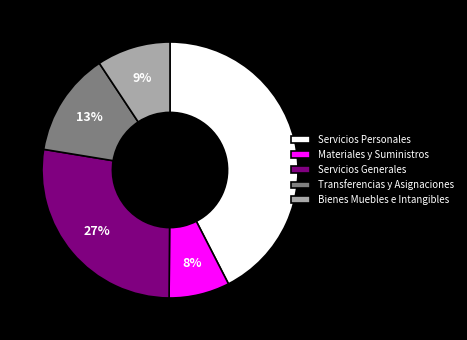

To the nearest percent, what portion does Servicios Generales represent?

27%